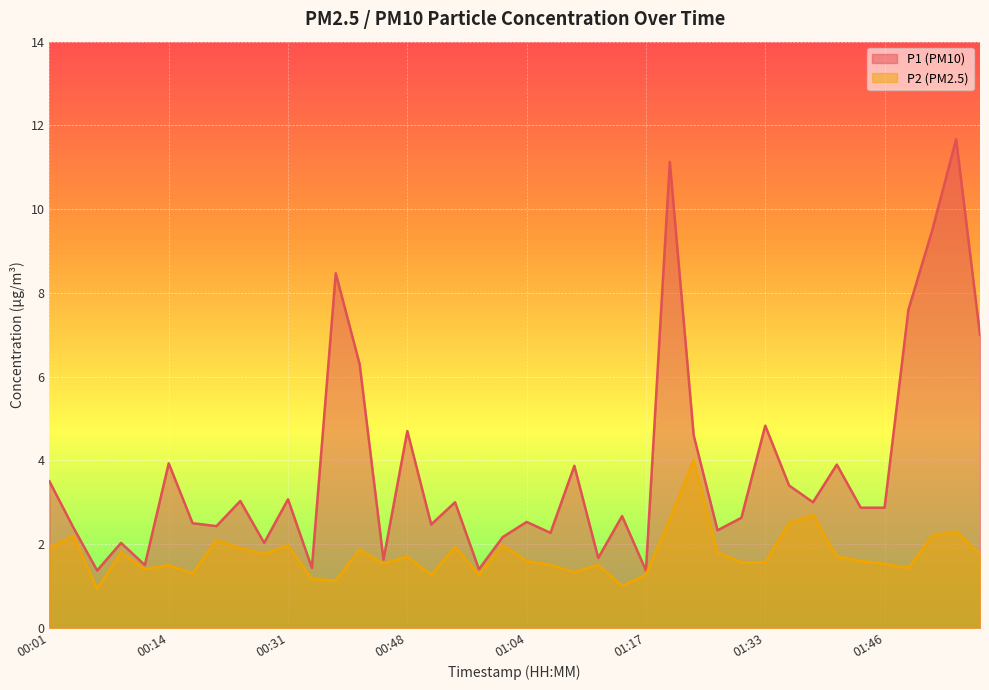

Is it true that P2 equals 2.4 at 01:07?

False